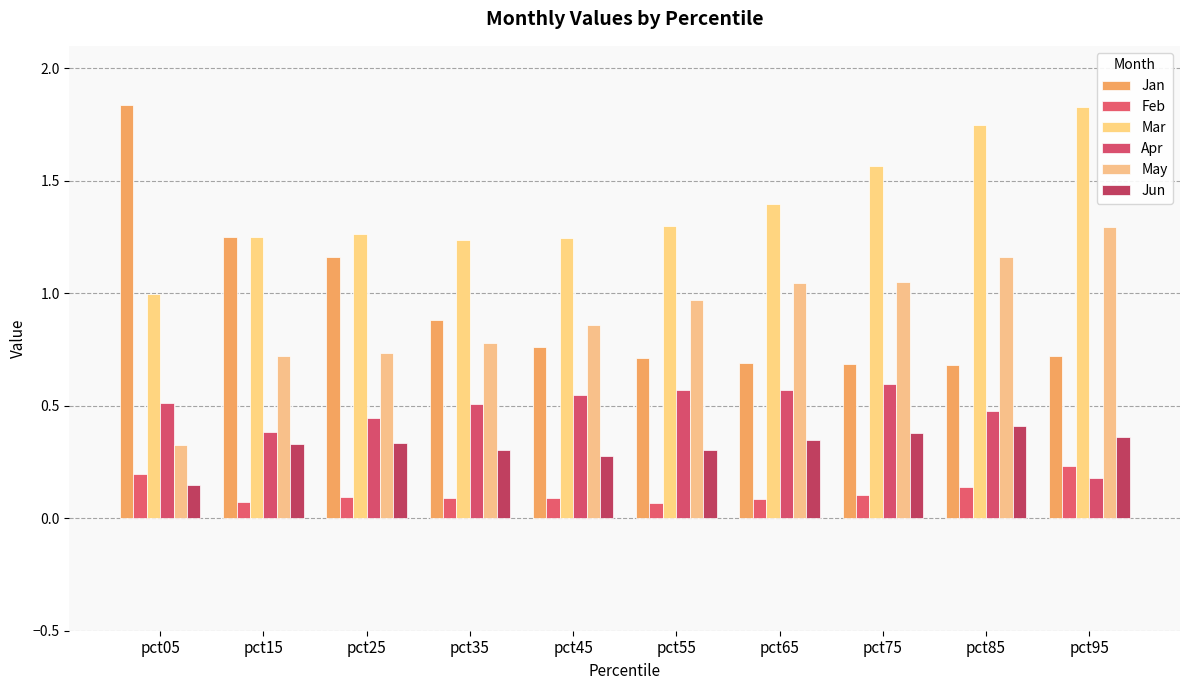

At how many categories does at least one series exceed 1?

10